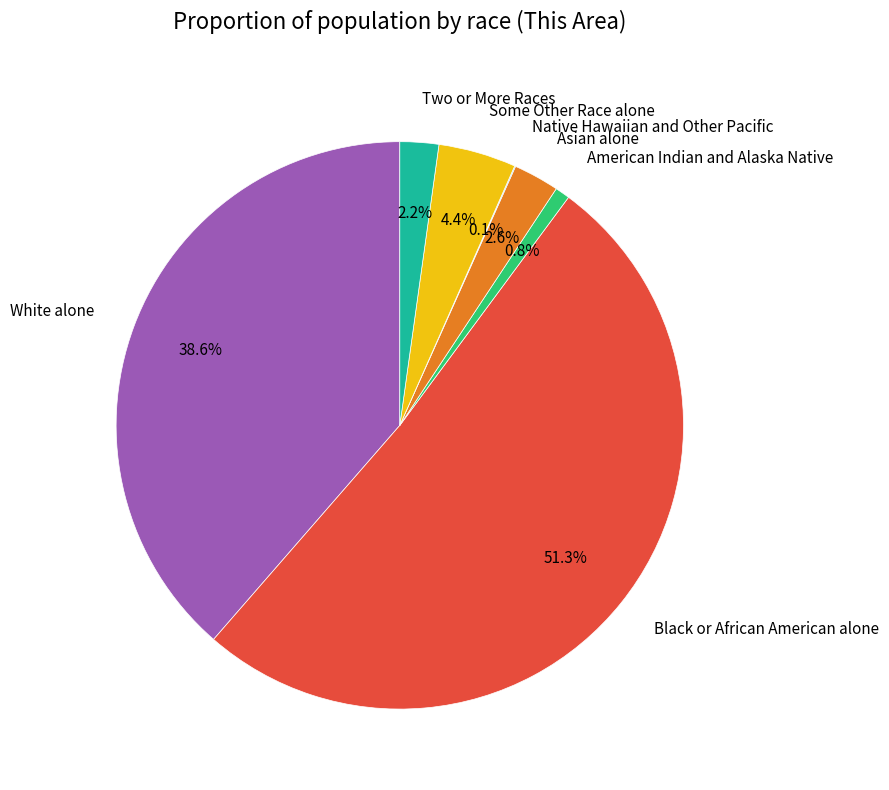

Is the sum of American Indian and Alaska Native and Black or African American alone greater than half?

Yes